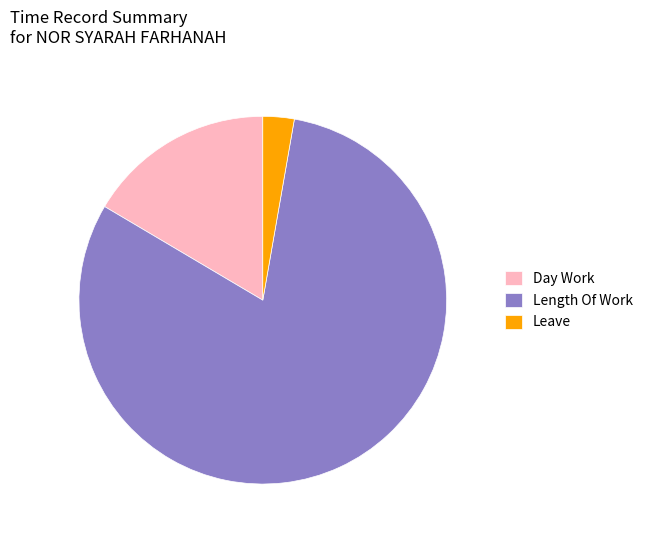

What is the smallest slice in the pie chart?

Leave